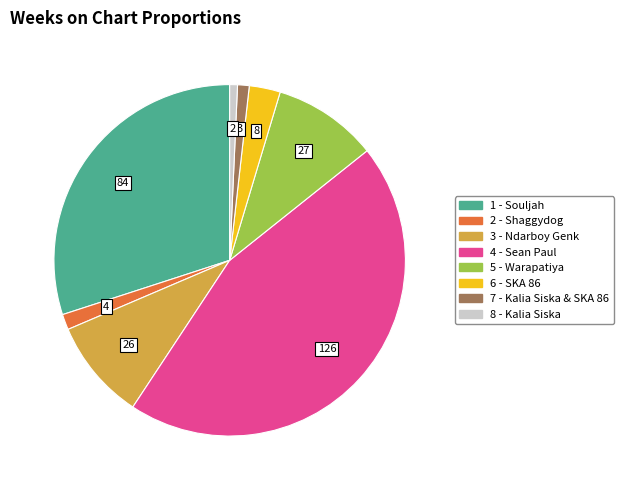

Which slice is the largest?

4 - Sean Paul